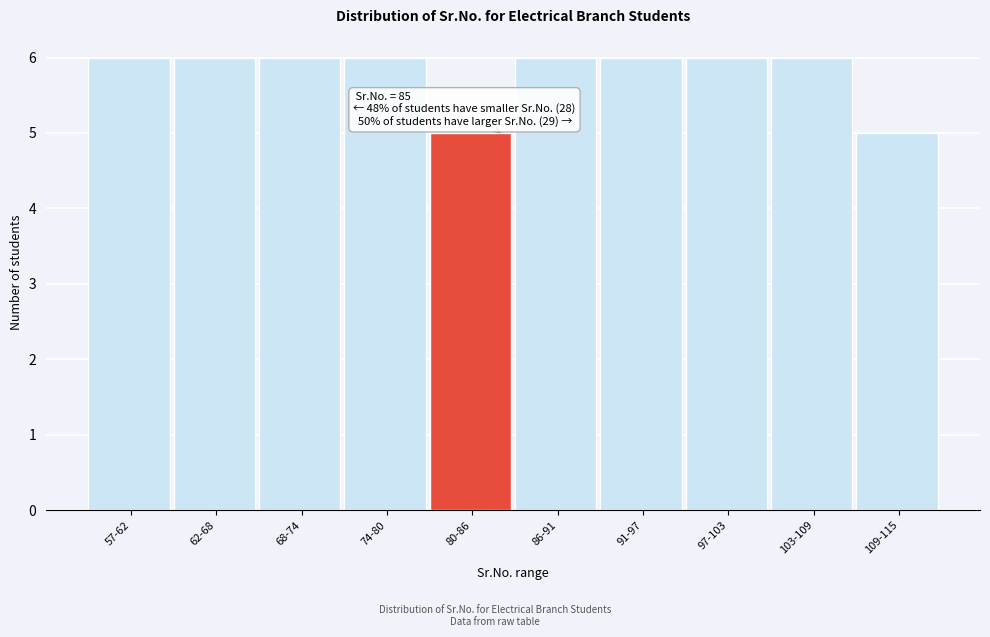

Reading right to left, what are all the values shown in this chart?

109-115=5	103-109=6	97-103=6	91-97=6	86-91=6	80-86=5	74-80=6	68-74=6	62-68=6	57-62=6